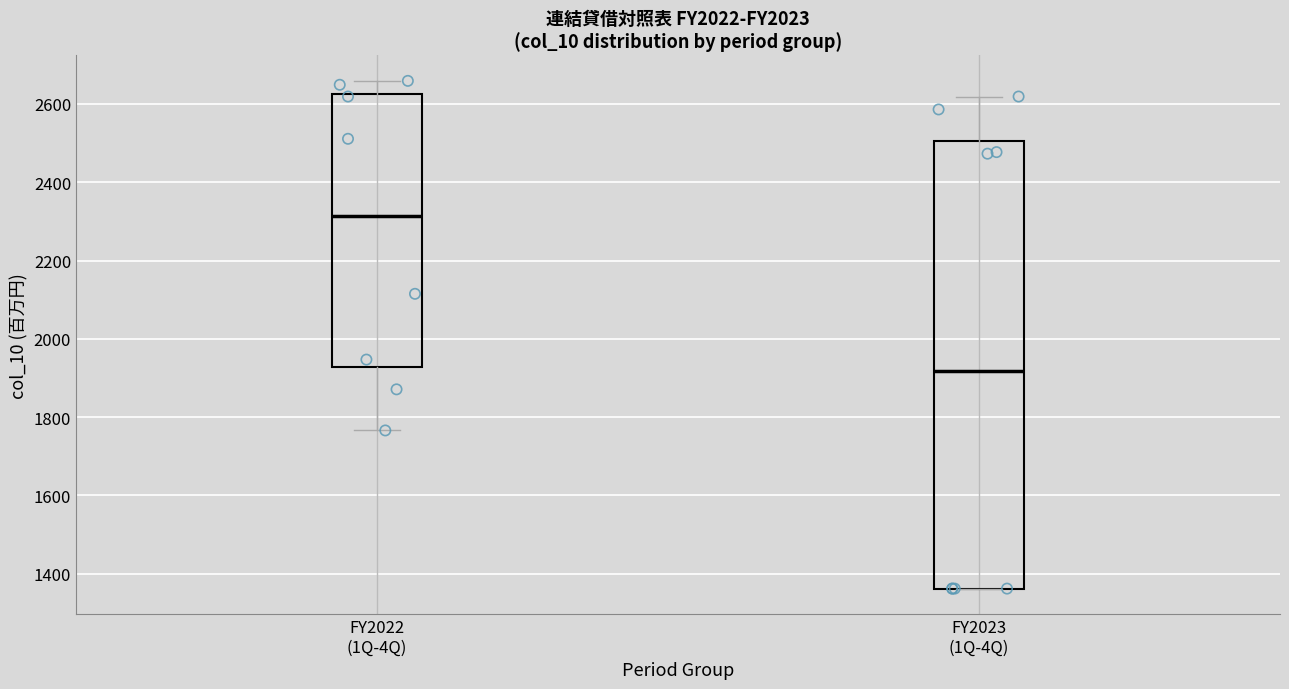

Which box's median line is the lowest?

FY2023 (1Q-4Q)